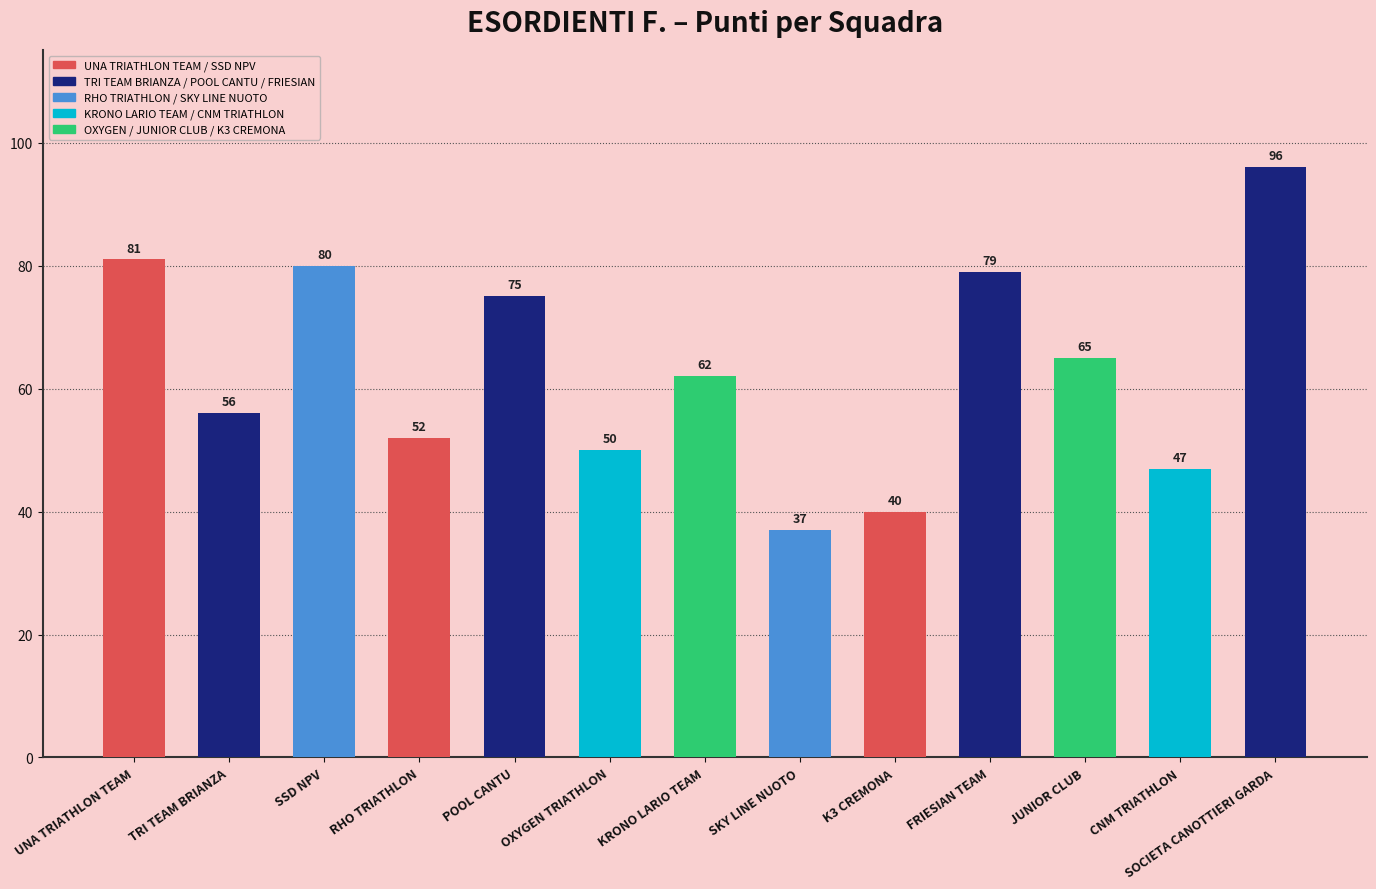

Where is the data nearest to the value 66?

JUNIOR CLUB